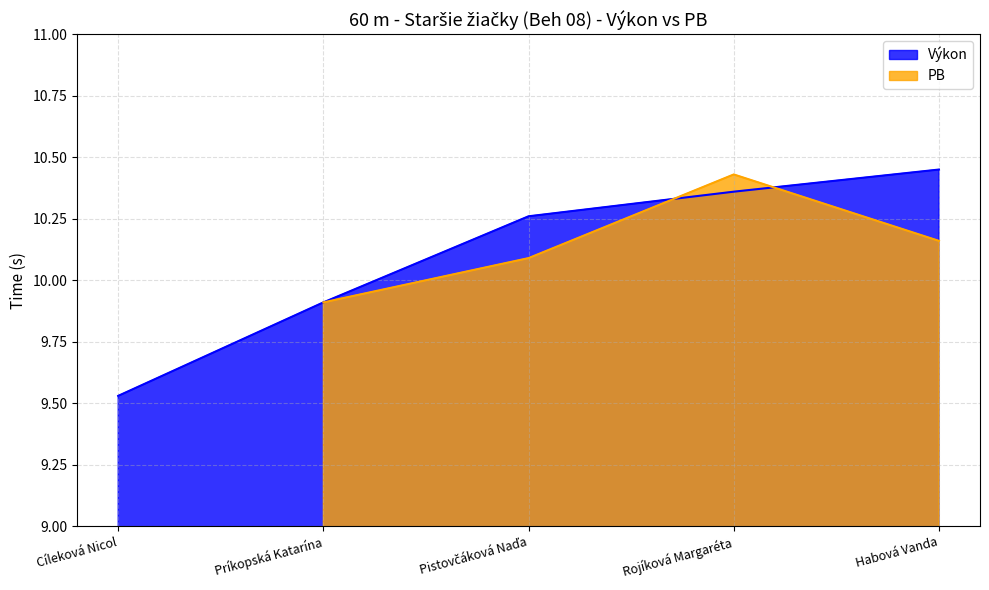

Between Cíleková Nicol and Príkopská Katarína, which is larger?

Príkopská Katarína